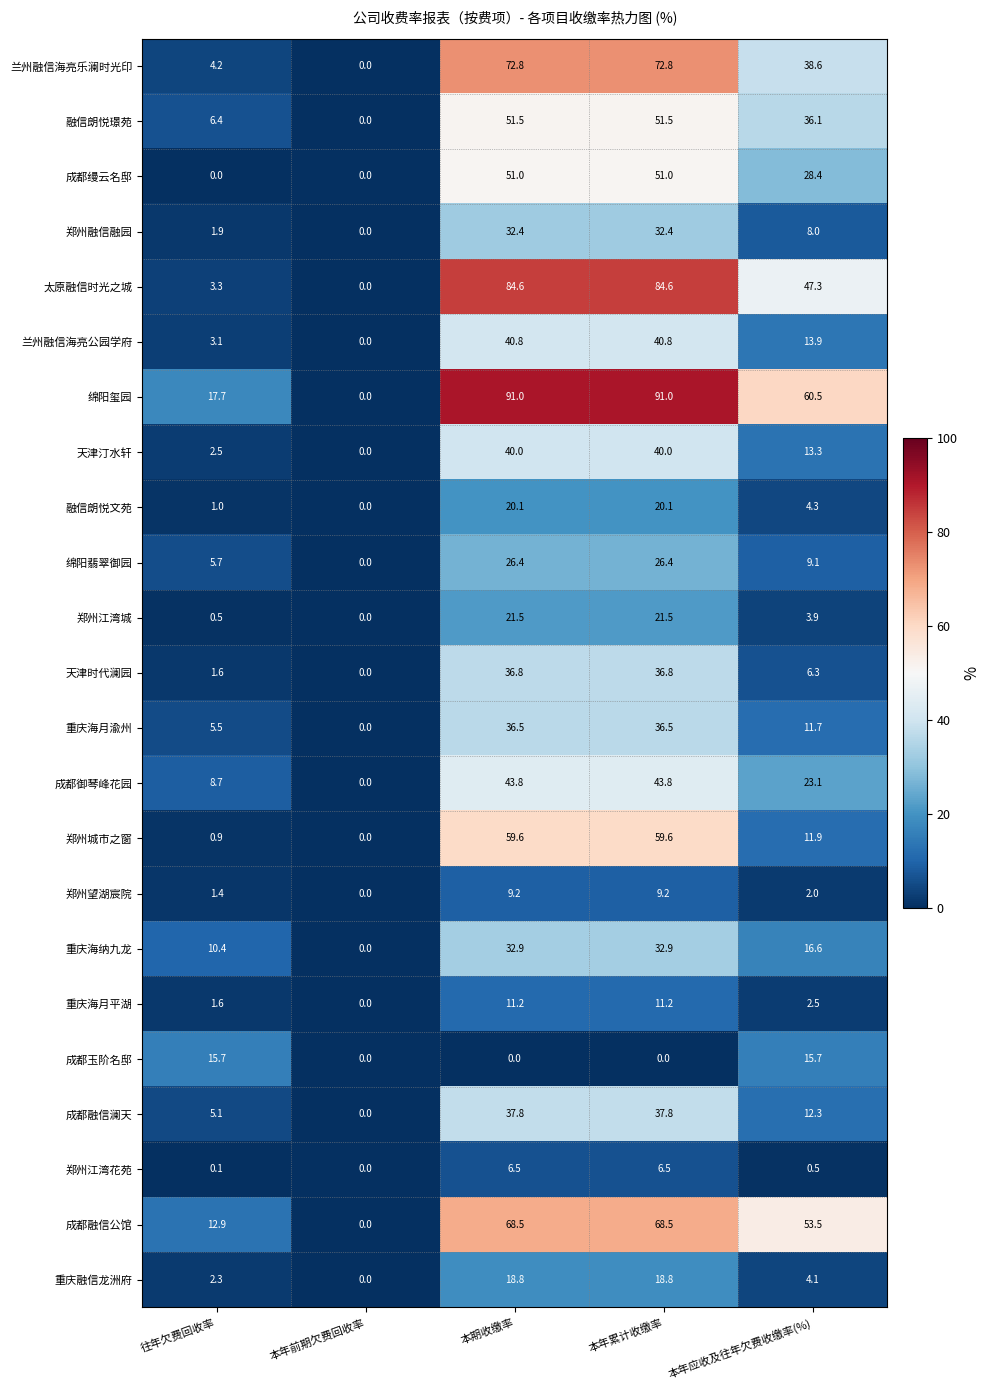

What value does the 兰州融信海亮乐澜时光印 series have at 本年累计收缴率?

72.8